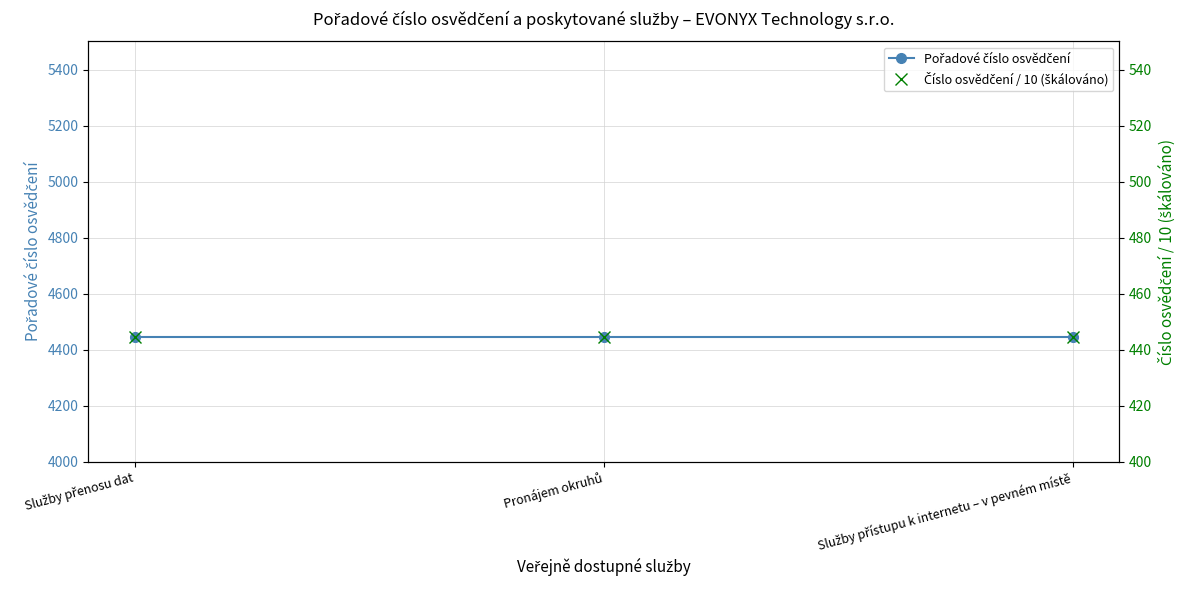

How many lines are shown in the chart?

2